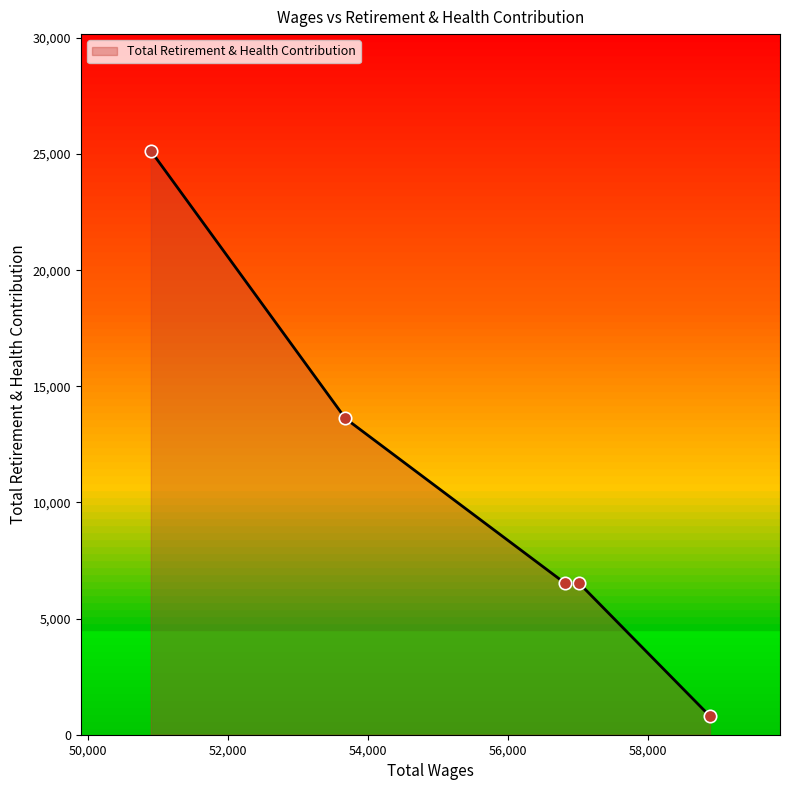

What is the average value?

10515